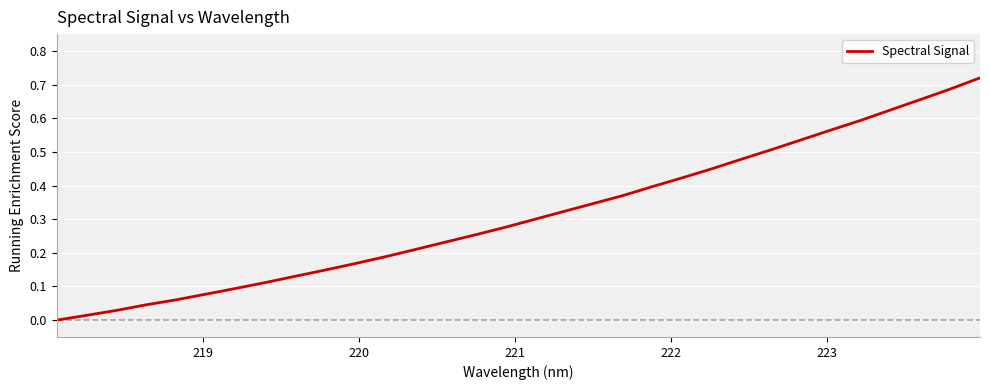

Does the chart display data point markers on the line(s)?

No